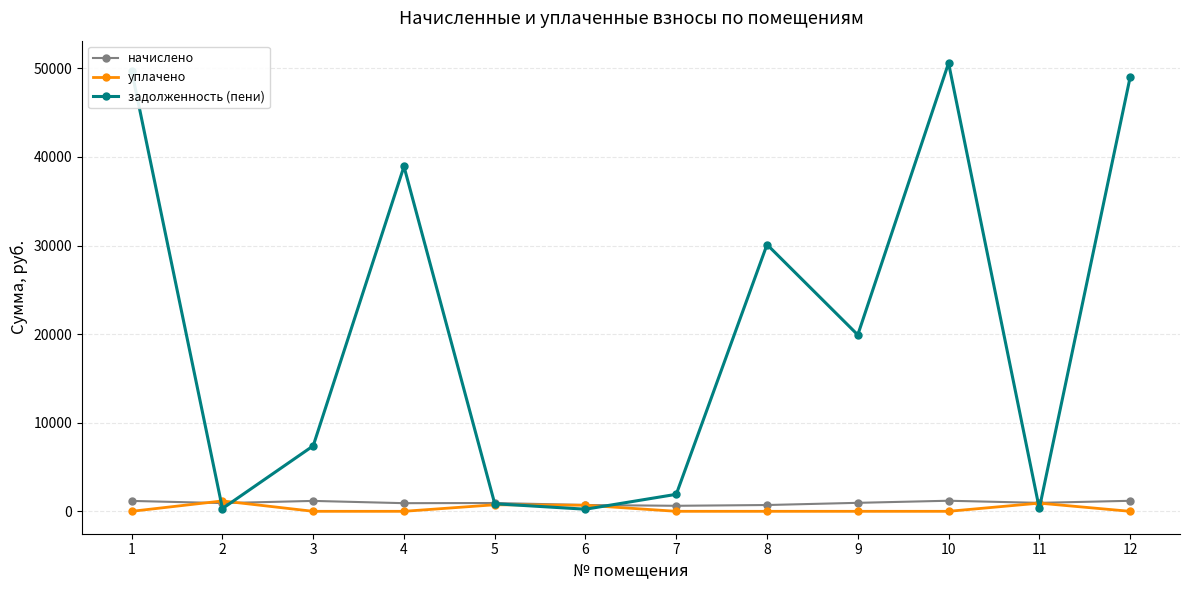

True or false: начислено has a value of 936.8 at 5.

True